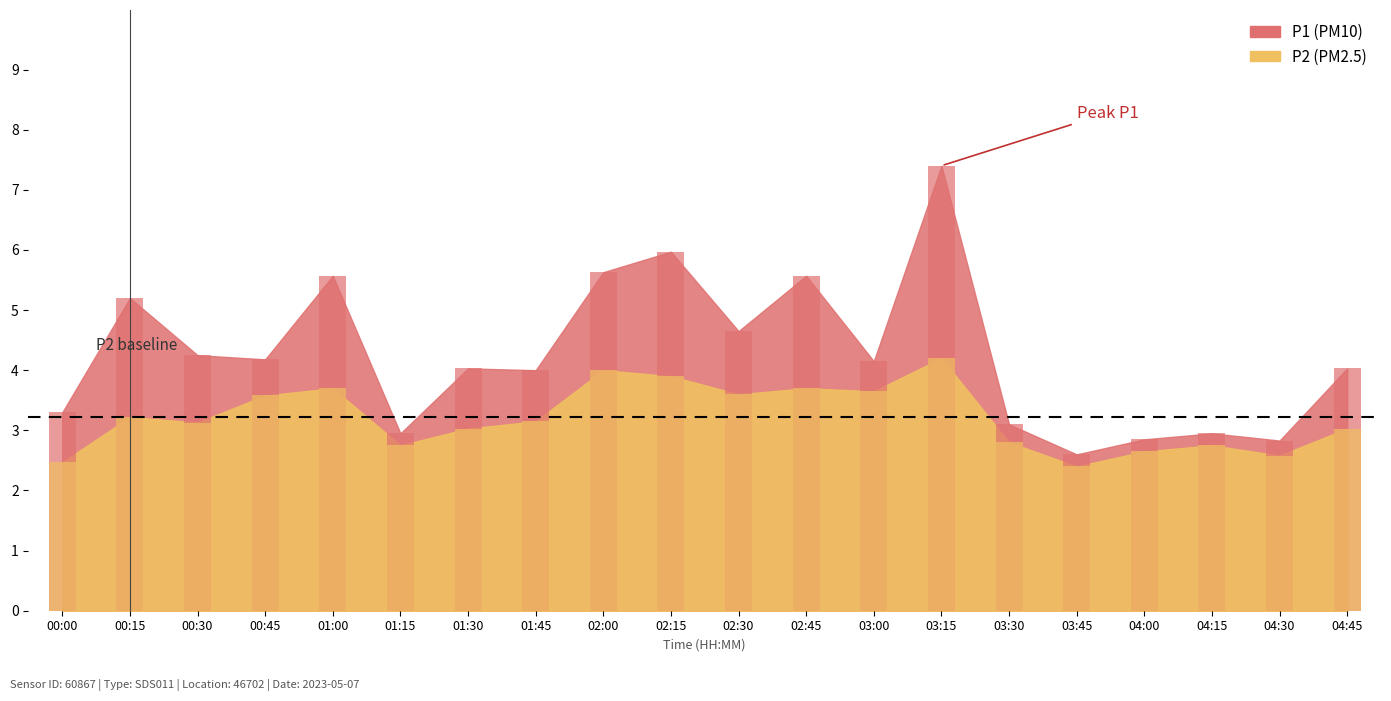

What is the difference between the maximum and minimum values in the P2 series?

1.8